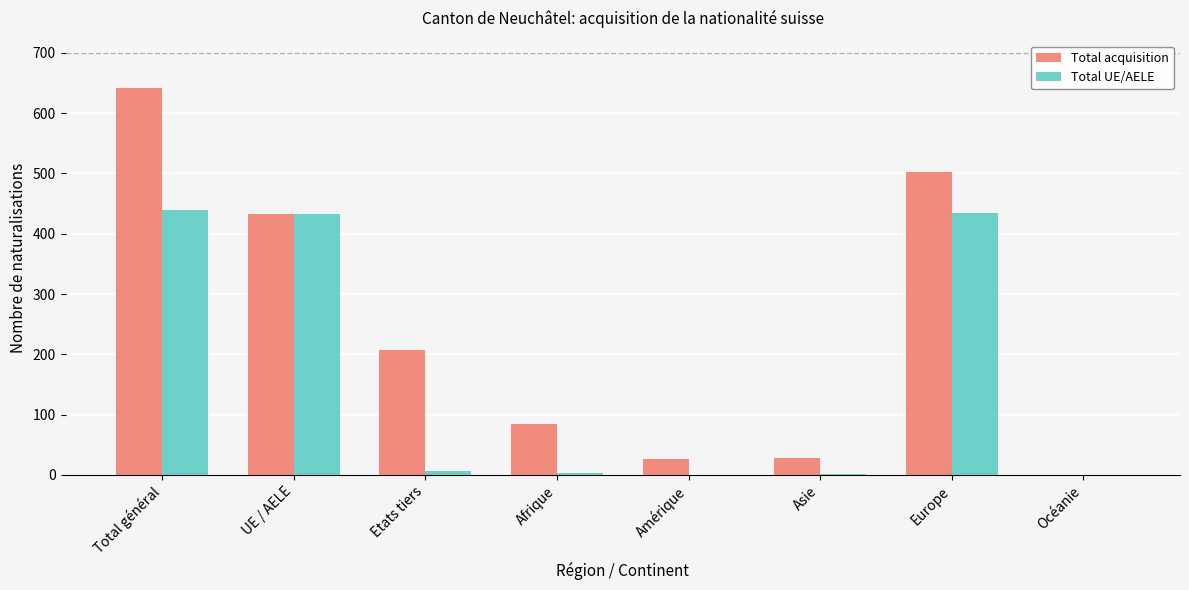

Which series has the largest range (max minus min)?

Total acquisition